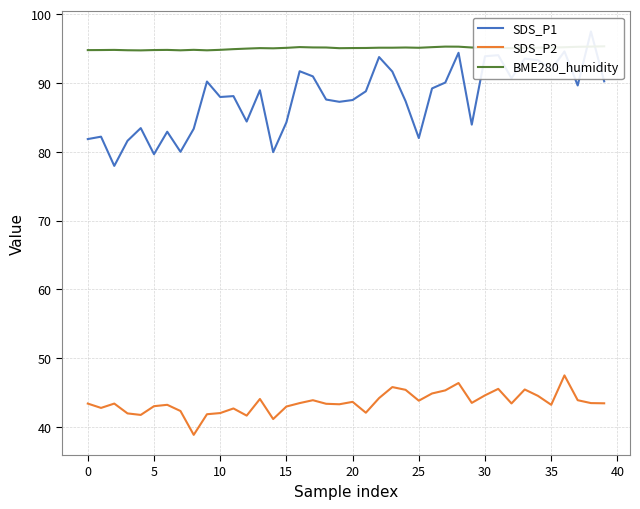

What is the spread (max minus min) of values at 33?

49.7